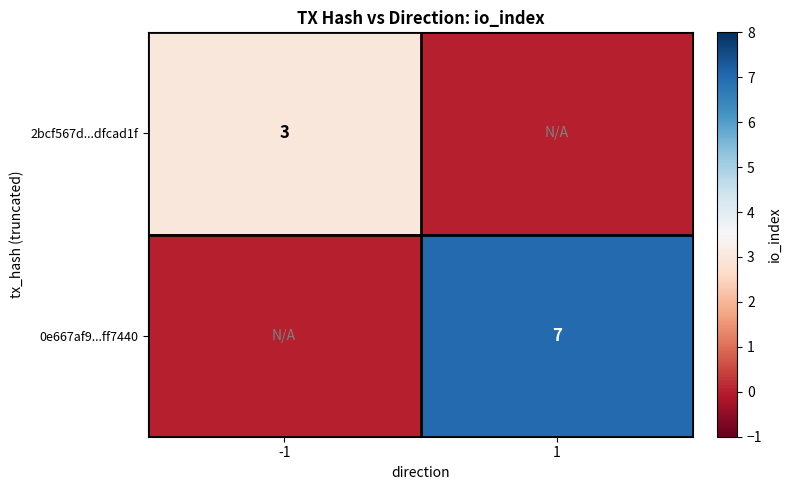

Is it true that 2bcf567d...dfcad1f equals 4 at -1?

False